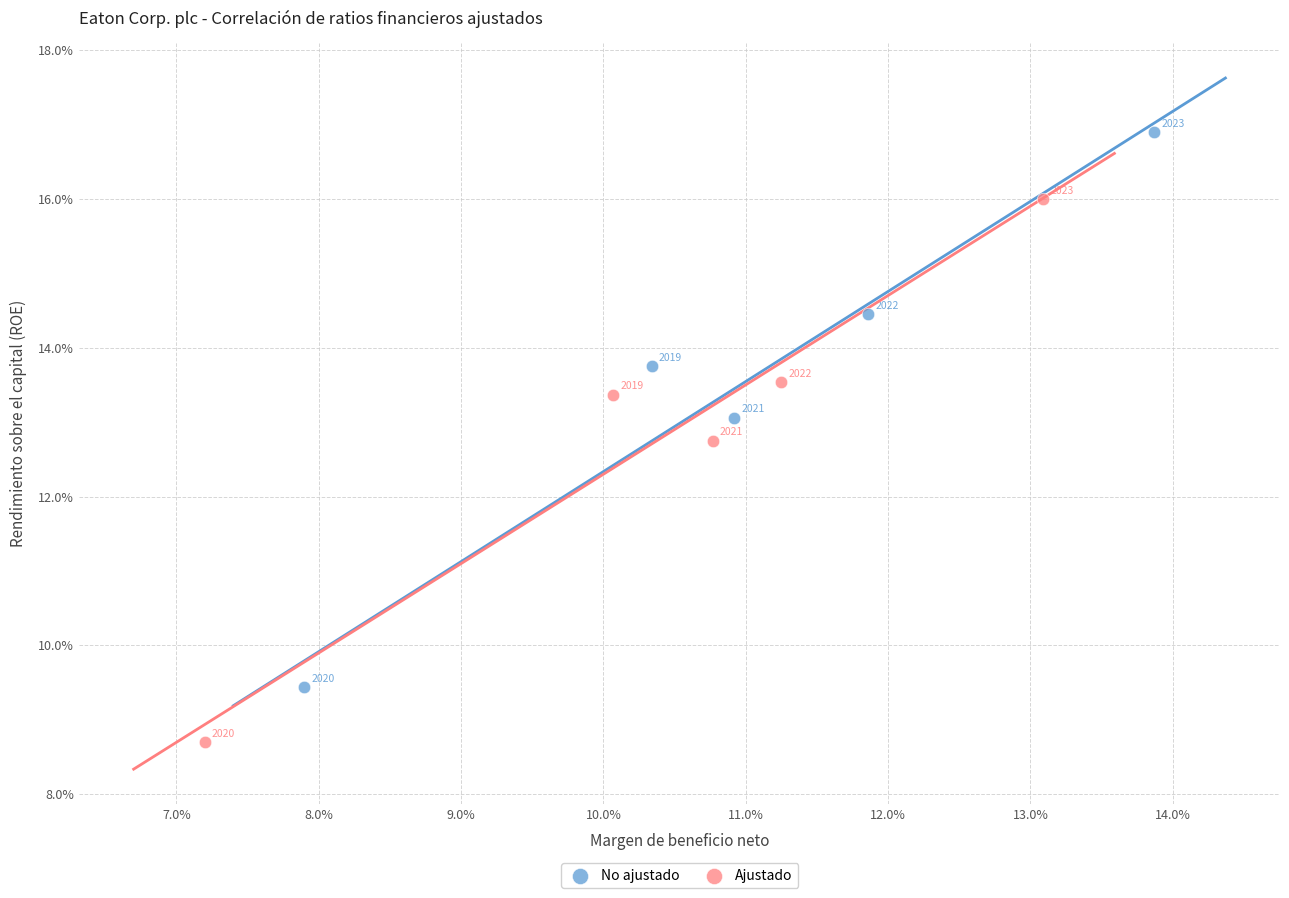

Which series reaches the maximum Y coordinate?

No ajustado